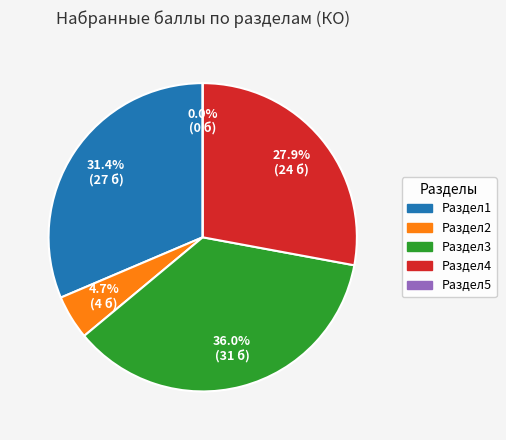

What is the total percentage of Раздел5 and Раздел3?

36.0%